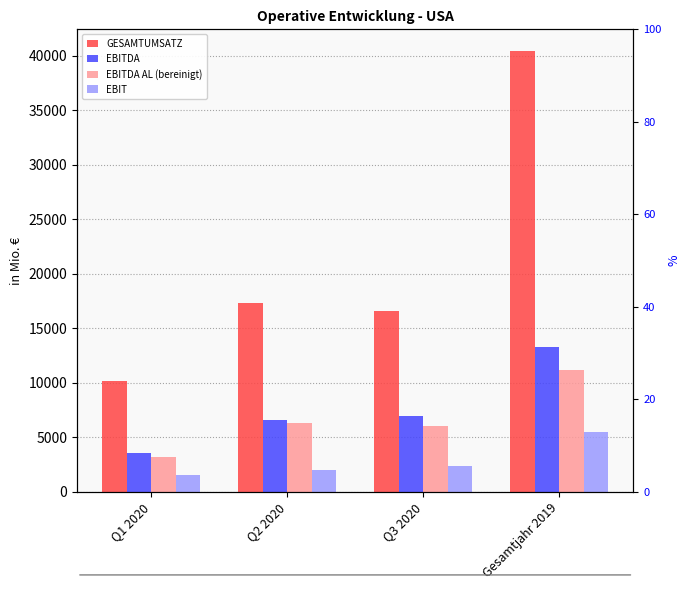

What is the maximum value for EBIT?

5488